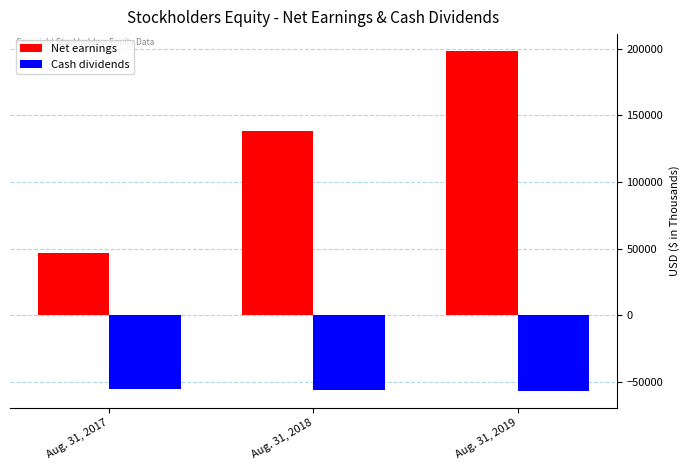

What is the difference between the maximum and minimum values in the Net earnings series?

151761